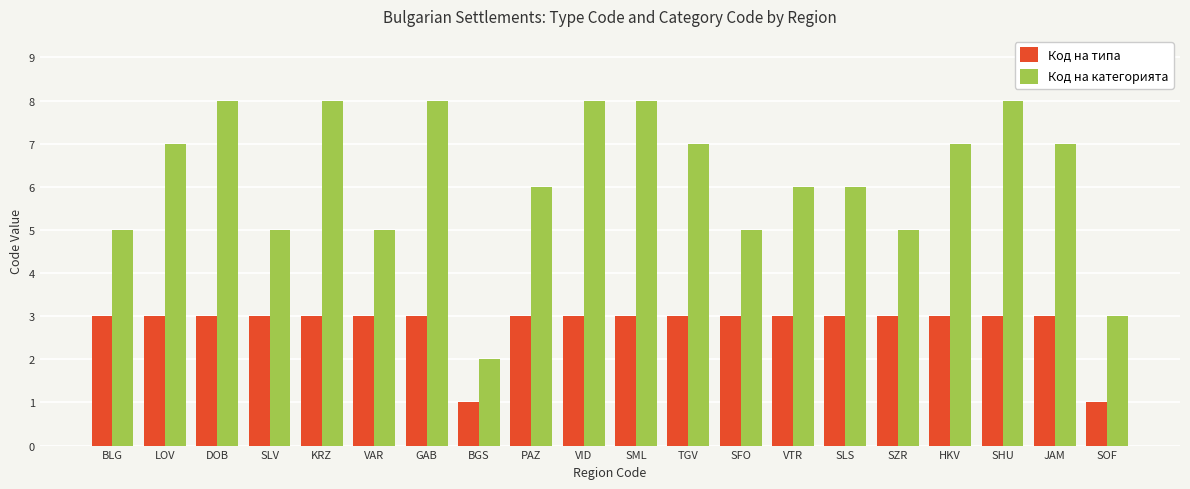

Does the chart contain any negative values?

No